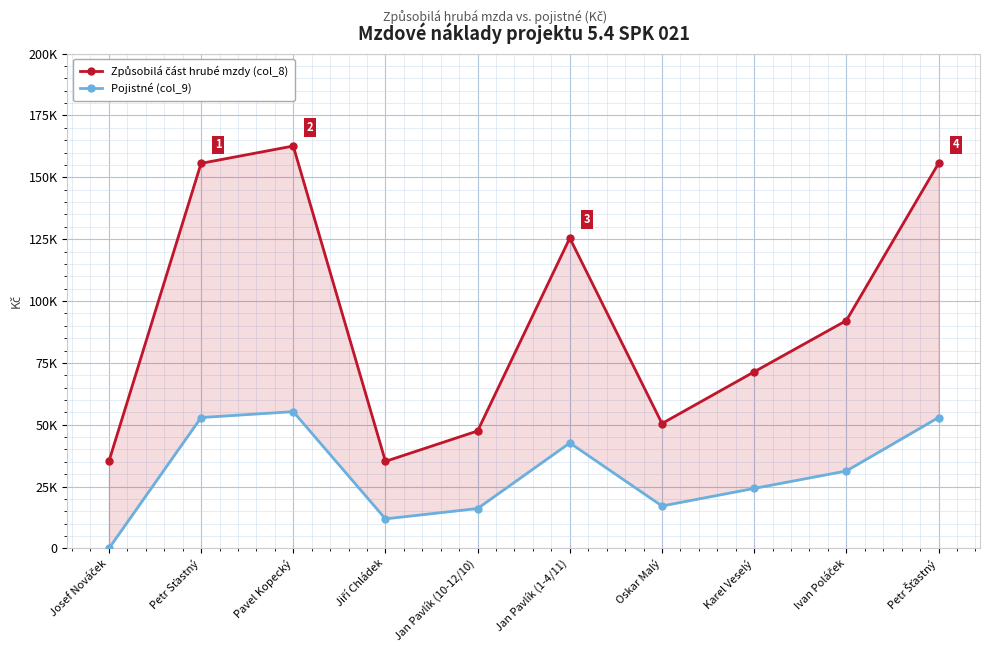

What is the sum of all Způsobilá část hrubé mzdy (col_8) values?

931292